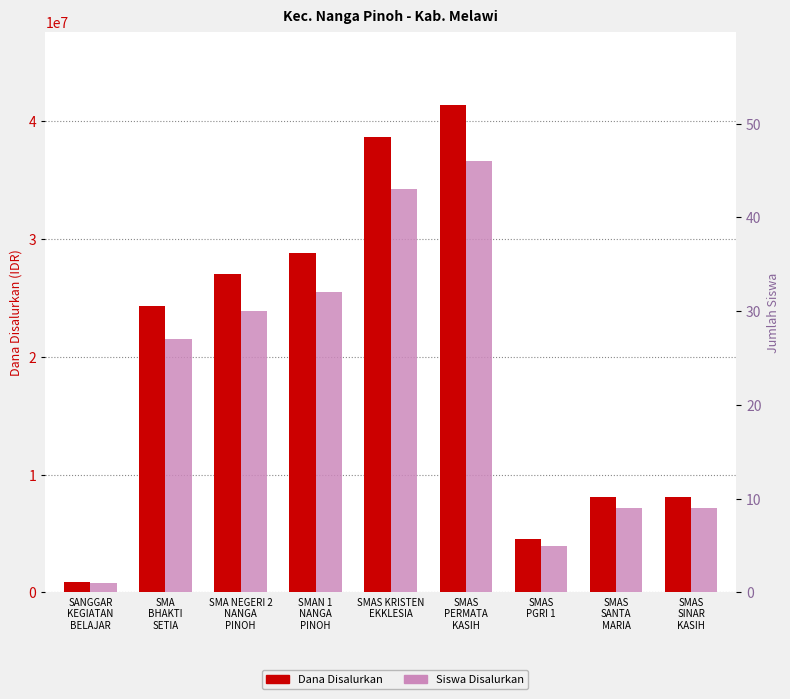

At how many categories does at least one series exceed 4155774?

8